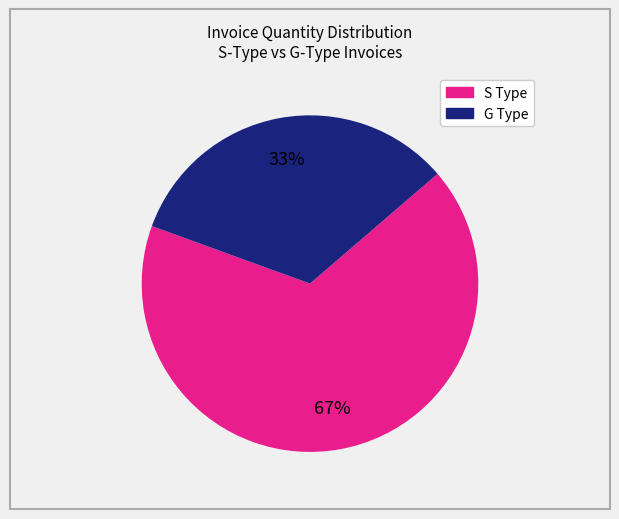

Is there any slice that represents more than half of the pie?

Yes